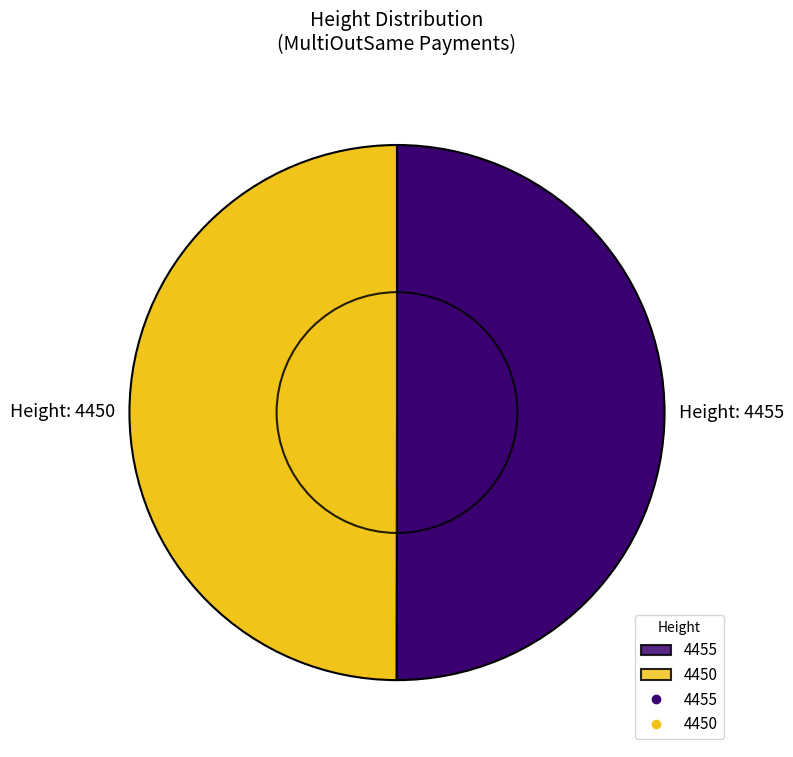

To the nearest percent, what is the average slice percentage?

50%